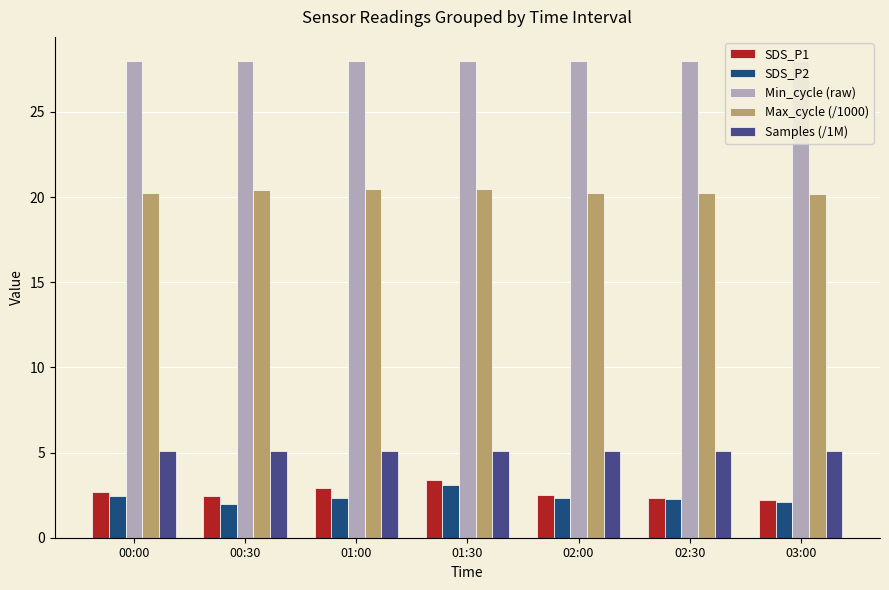

Is the value of SDS_P2 at 02:30 greater than the value of SDS_P1 at 00:30?

No